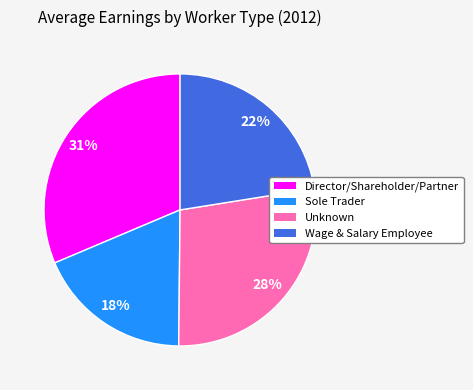

To the nearest percent, what is the difference between the largest and smallest slice percentages?

13%